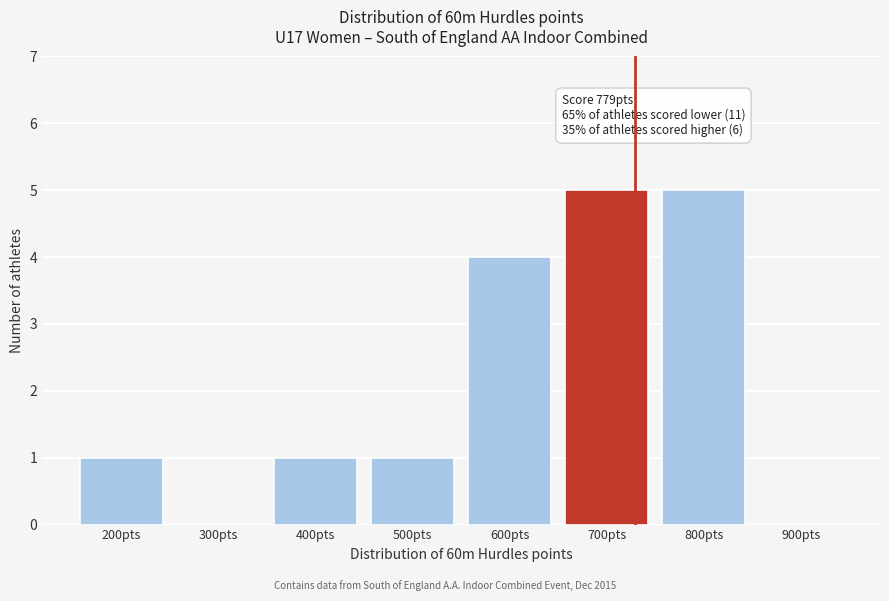

Reading left to right, what are all the values shown in this chart?

200pts=1	300pts=0	400pts=1	500pts=1	600pts=4	700pts=5	800pts=5	900pts=0